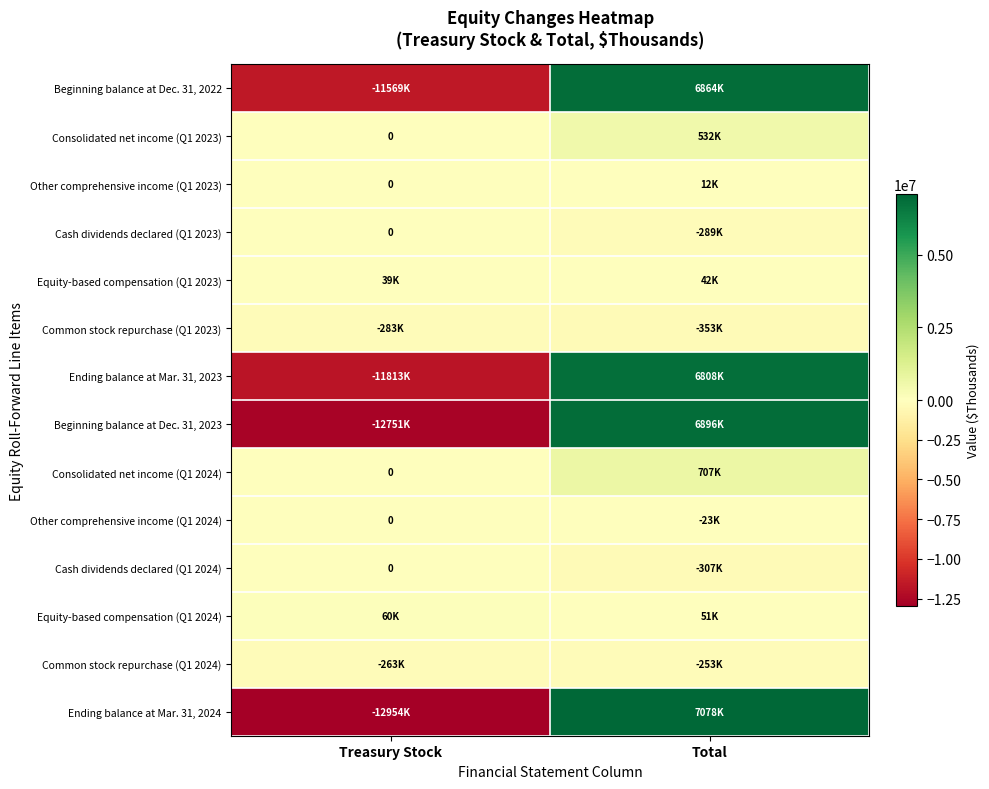

At which label does Common stock repurchase (Q1 2023) reach its peak?

Treasury Stock